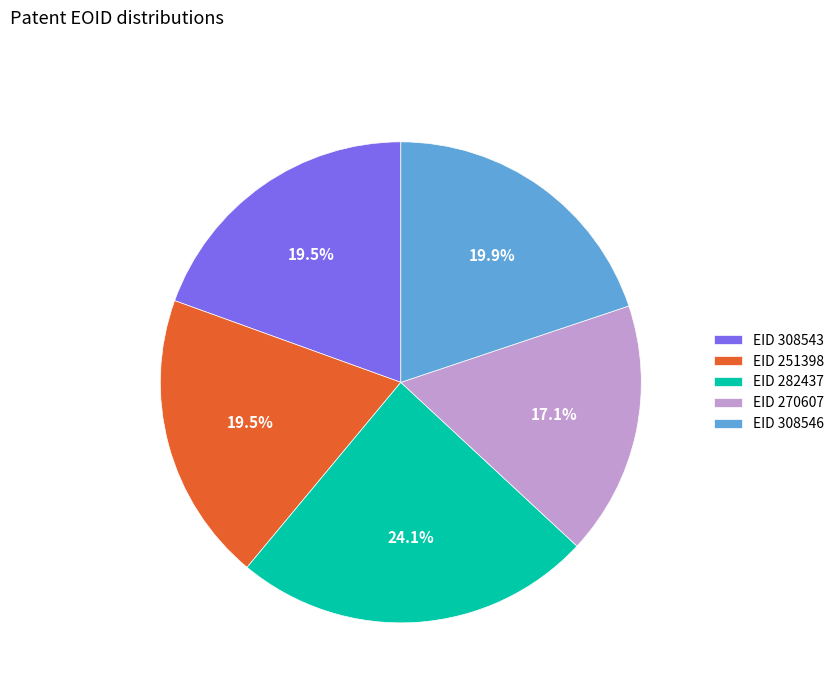

What percentage do EID 308543 and EID 282437 together represent?

43.6%